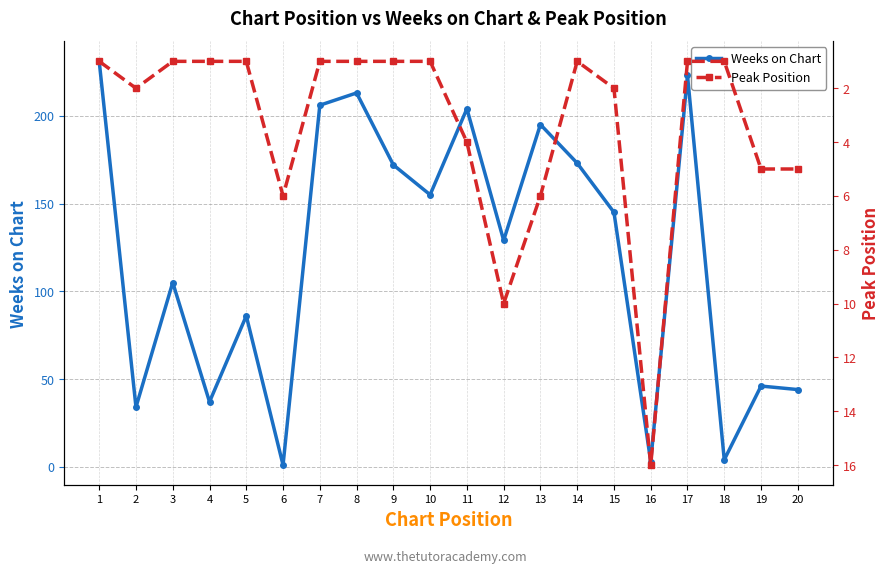

List the series in order of their overall mean, highest first.

Weeks on Chart, Peak Position